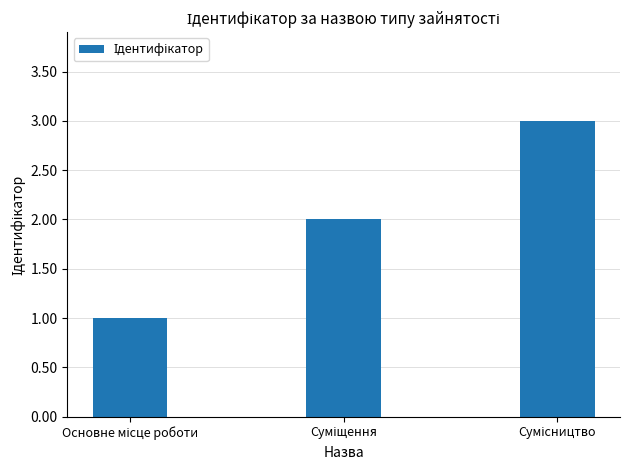

Reading left to right, list all the values displayed in this chart.

1	2	3